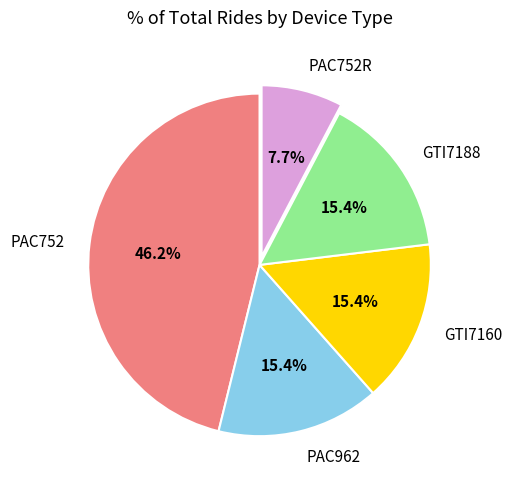

Which category has the smallest portion of the pie?

PAC752R